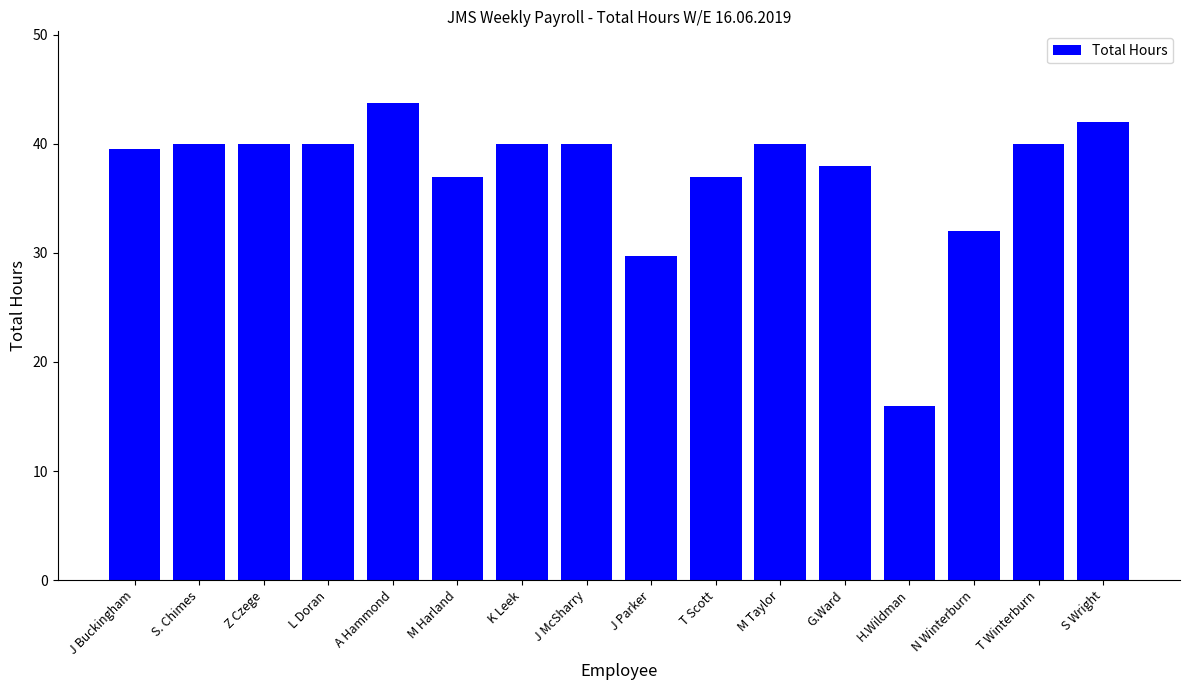

The chart shows a value of 40.0 at M Taylor. True or false?

True